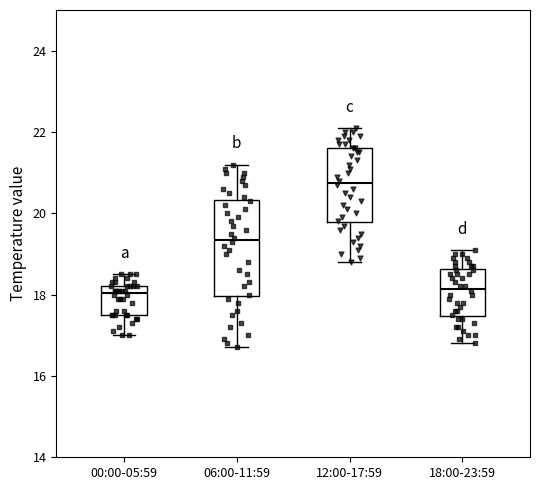

Which box's median line is the highest?

12:00-17:59